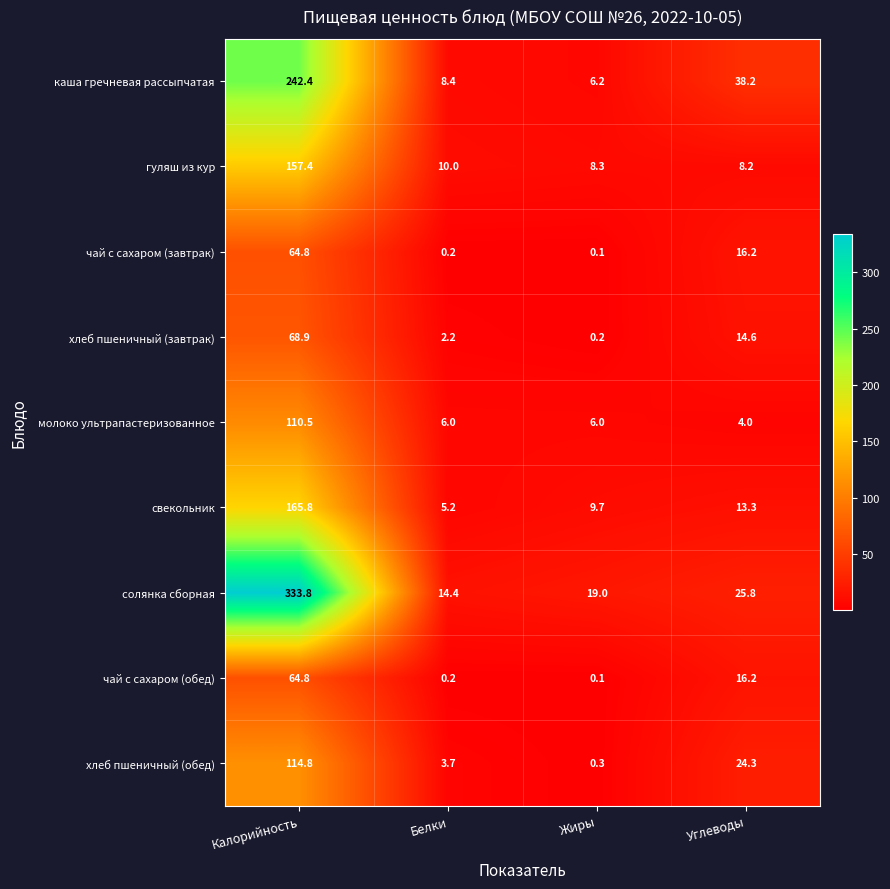

At how many categories does at least one series exceed 51?

1